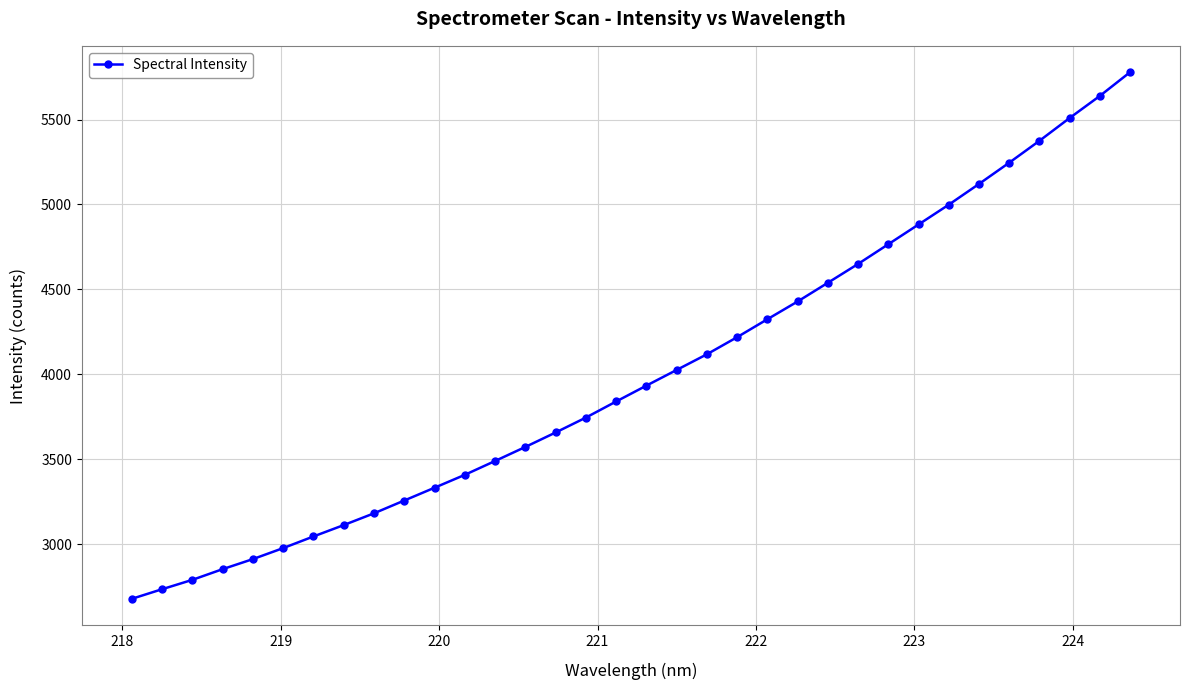

What is the value of the 20th point from the left?

4117.5